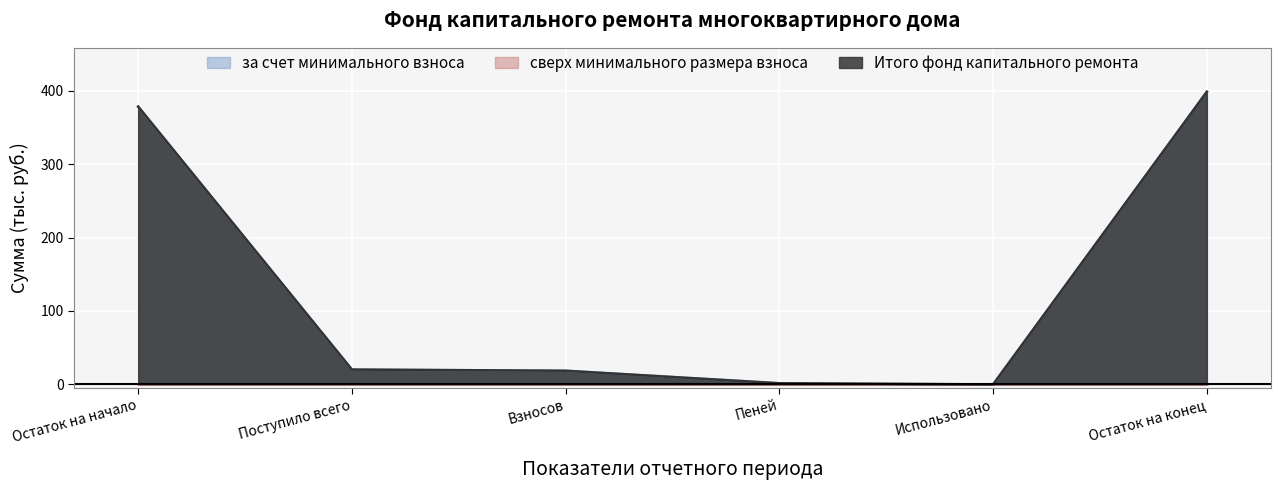

List the series in order of their peak value, highest first.

за счет минимального взноса, Итого фонд капитального ремонта